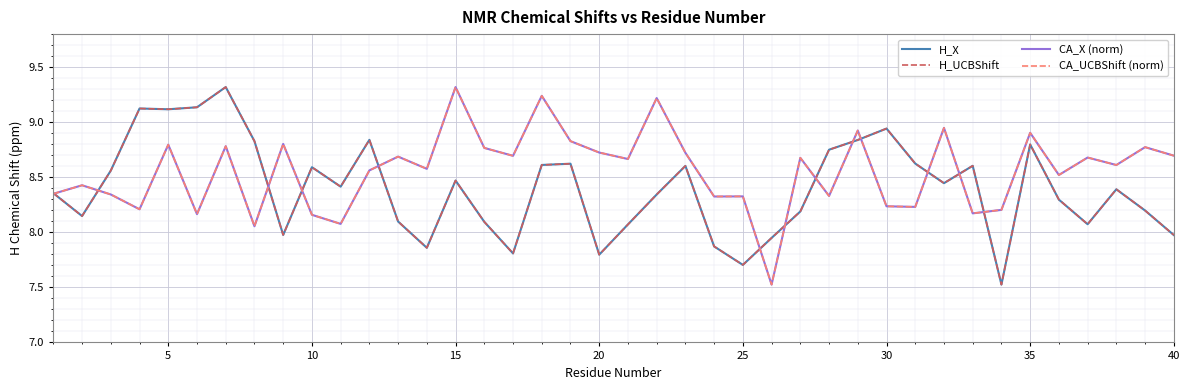

Does the chart display data point markers on the line(s)?

No